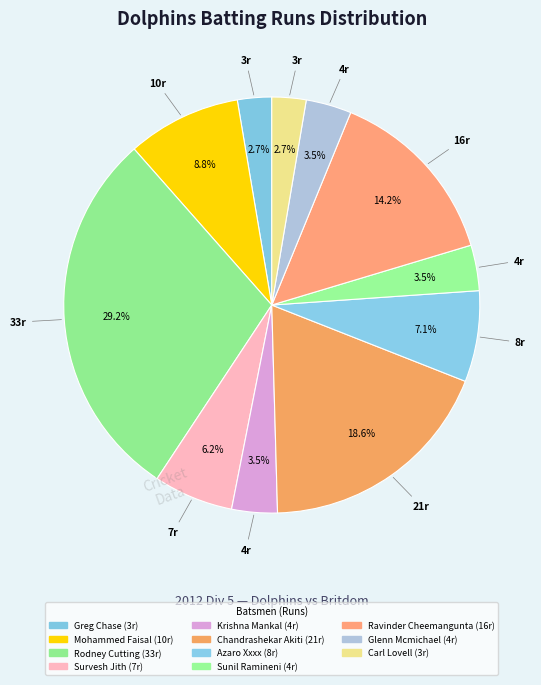

How many slices are in this pie chart?

11